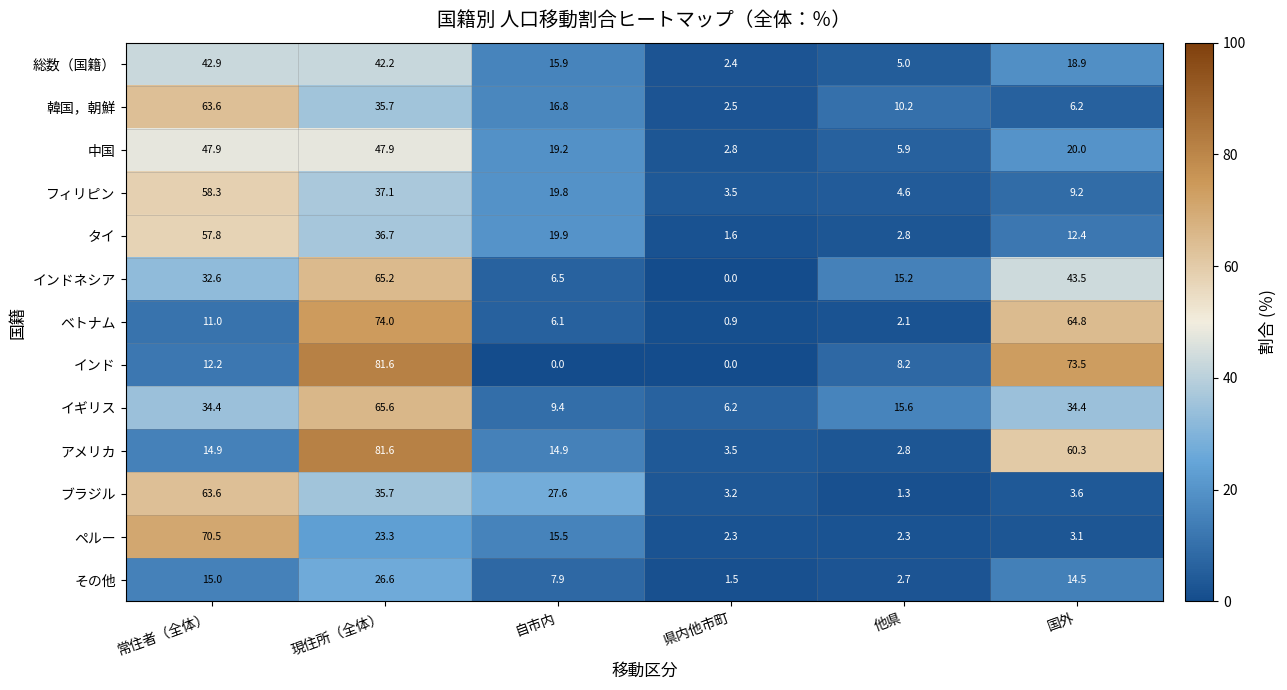

What is the difference between the 韓国，朝鮮 values at 常住者（全体） and 自市内?

46.8